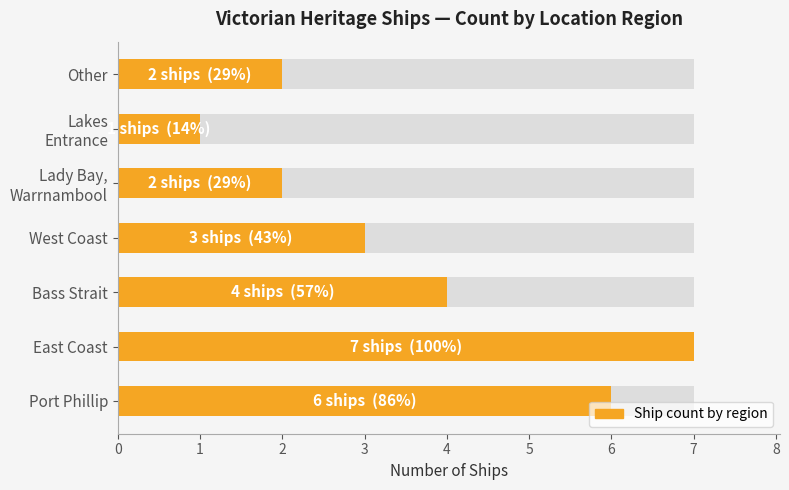

Is it true that the value at Bass Strait is 6?

False